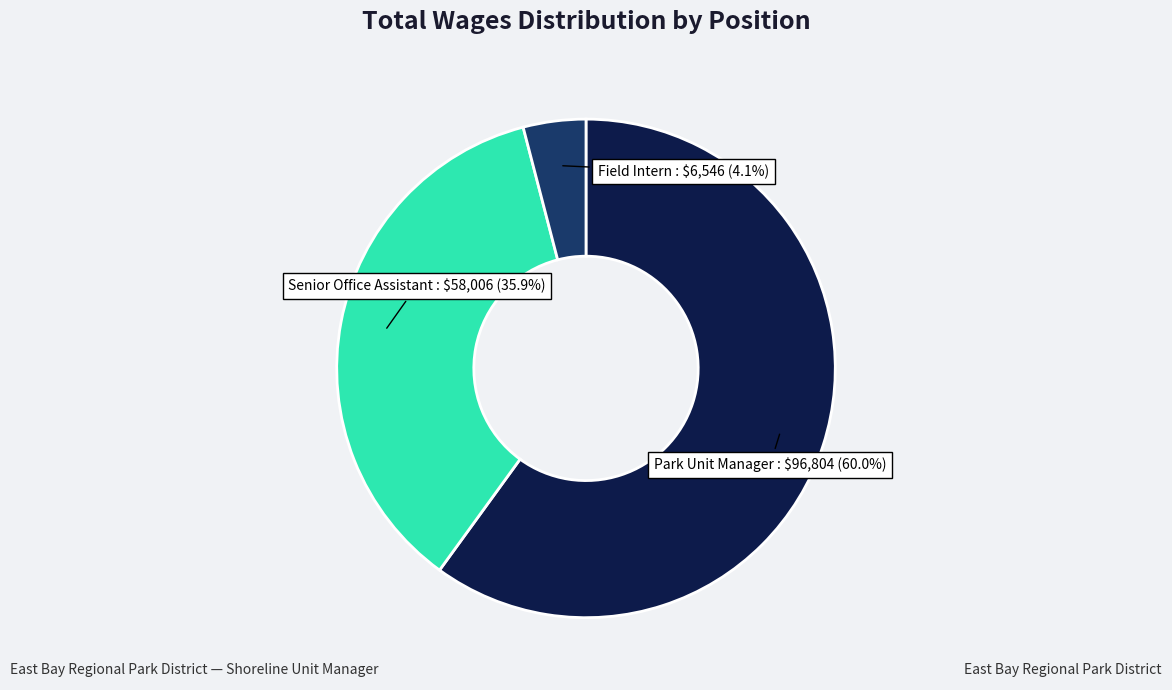

Is there a majority slice in this chart?

Yes